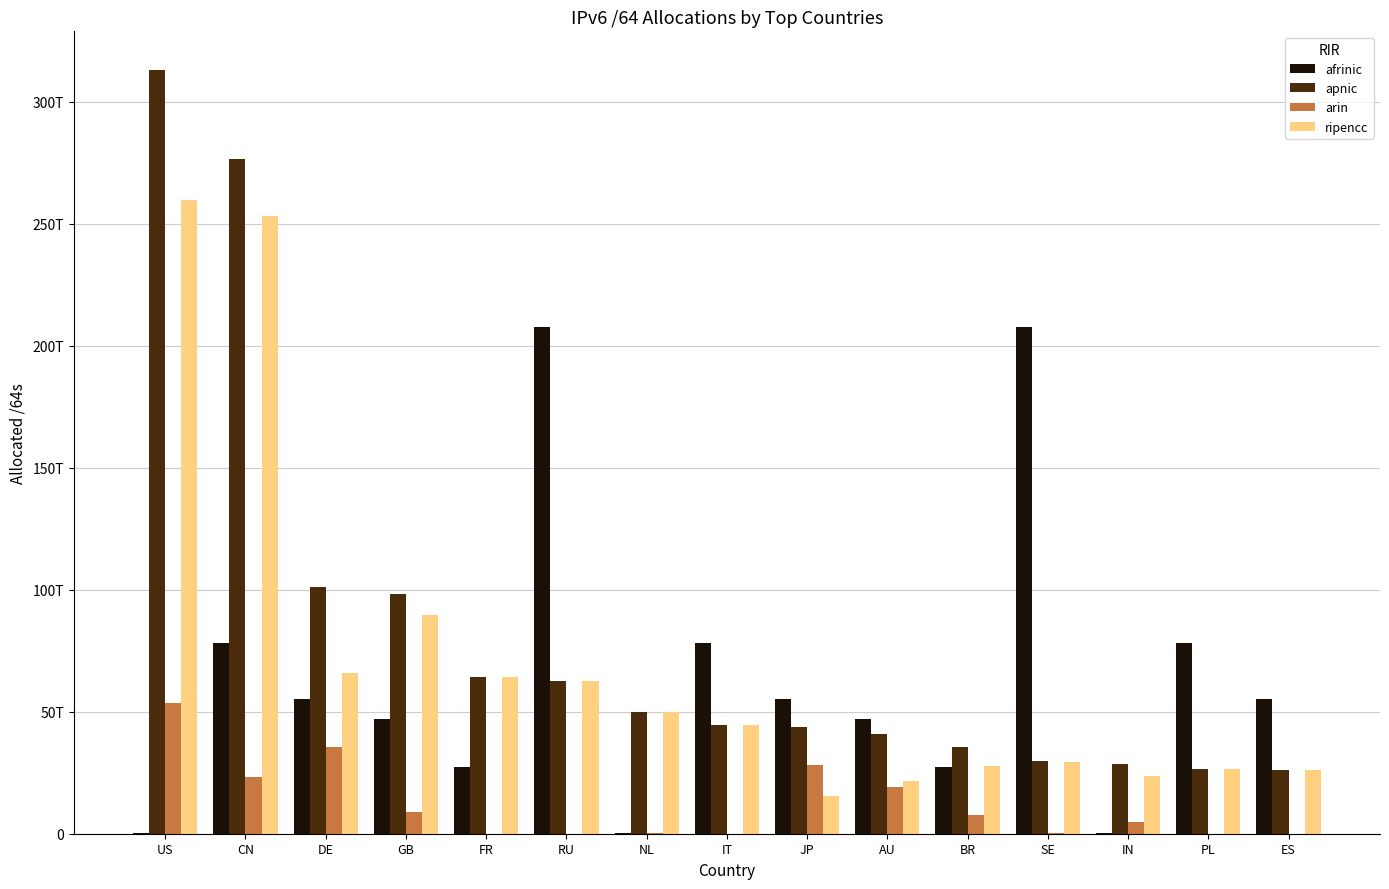

Reading right to left, what are all the values shown in this chart?

afrinic: 55067879211008	78335147114496	103146323968	207834528284672	27183674818560	47144680816640	55067879211008	78335147114496	103146323968	207834528284672	27183674818560	47144680816640	55067879211008	78335147114496	103146323968
apnic: 26083339075584	26547209043968	28402696650752	29811391135744	35482413236224	40763617902592	43577288622081	44650751131648	49993439576064	62539039047680	64133283905536	98432092864512	101099284267008	276522885775360	313193916399616
arin: 12885229568	73551839232	4759546363904	215118577664	7827325911040	19134467342336	28045333364736	77326254080	253405954048	4295753728	77326581760	8881993351168	35407763734528	23421533159424	53583128690688
ripencc: 26070453846016	26473657204736	23643150286848	29596272558080	27655087325184	21629150560256	15531955257345	44573424877568	49740033622016	62534743293952	64055957323776	89550099513344	65691520532480	253101352615936	259610787708928